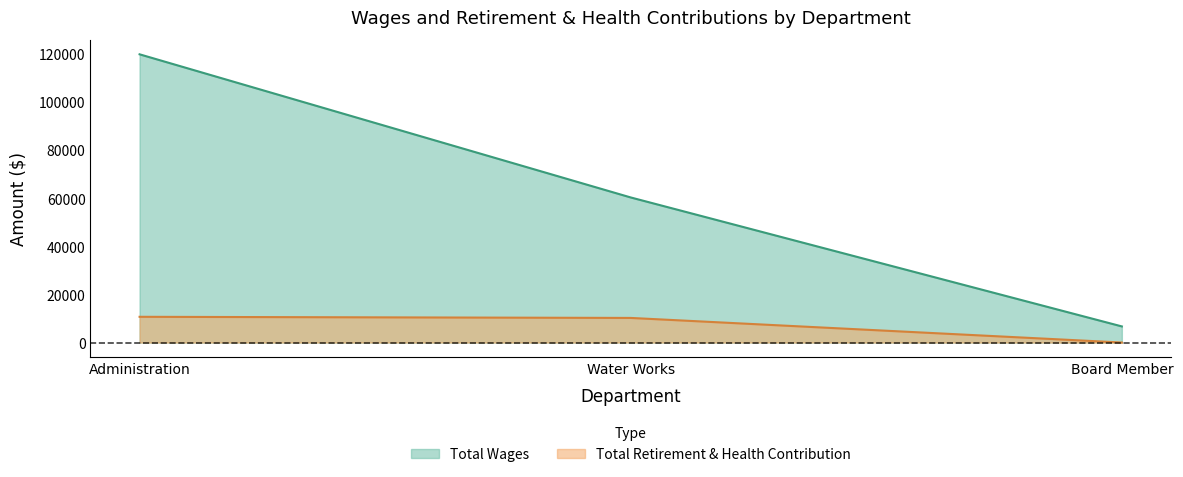

Which series changed the most between Administration and Board Member?

Total Wages